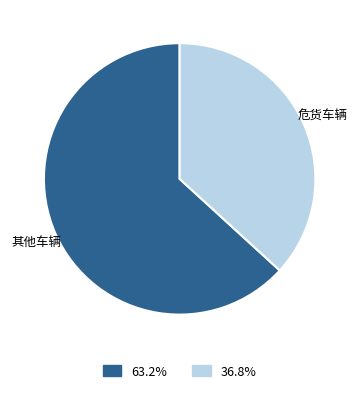

Does any single category account for the majority?

Yes